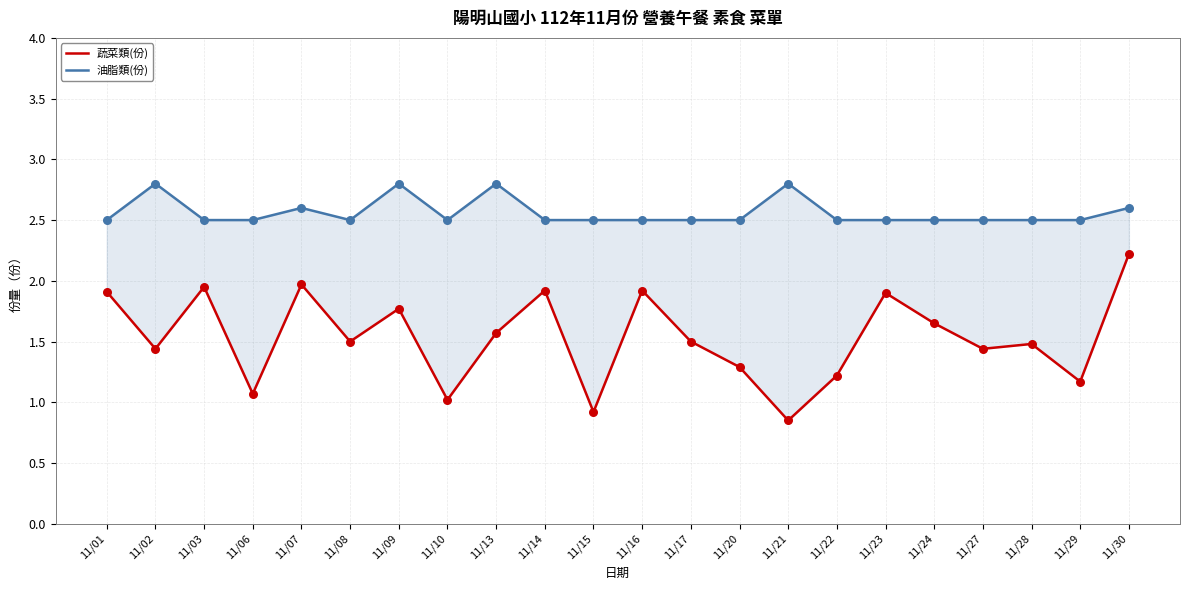

At which category is the sum across all series the highest?

11/30